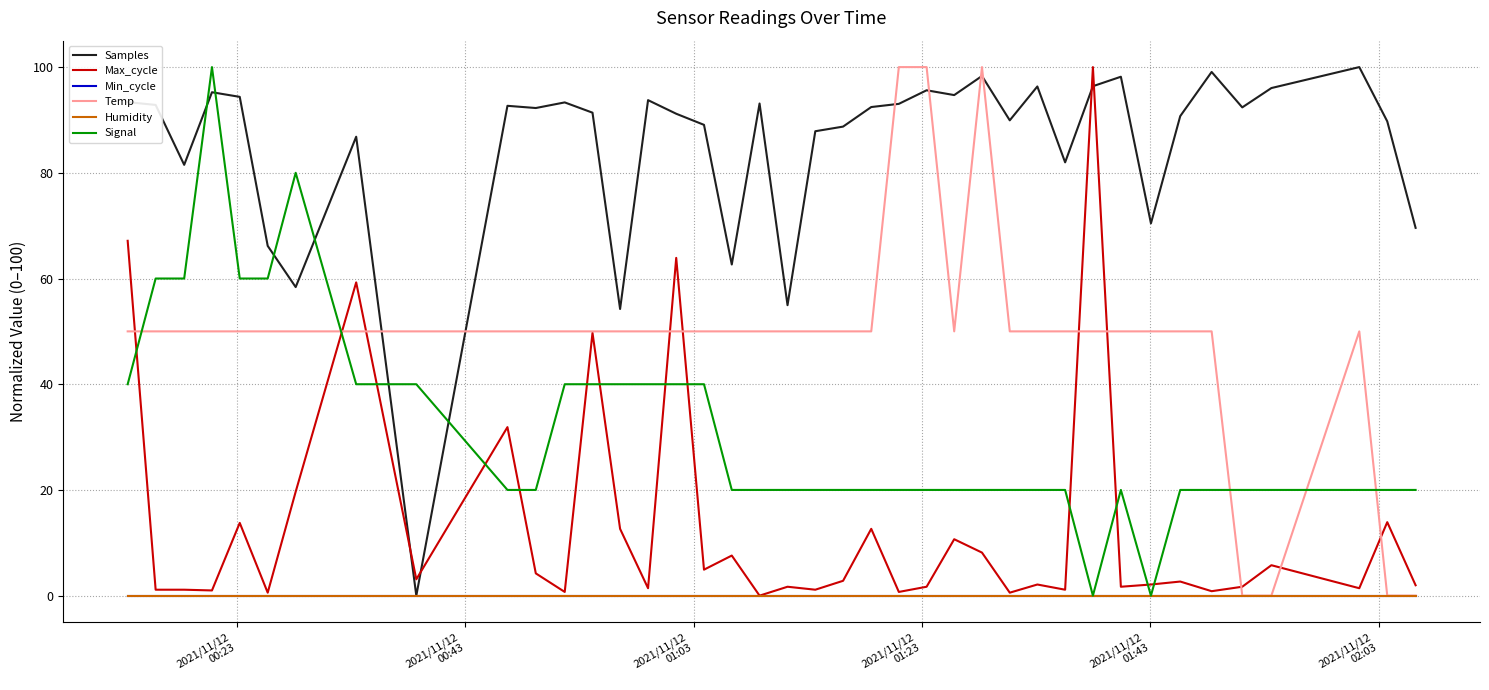

At how many categories does at least one series exceed 52?

39